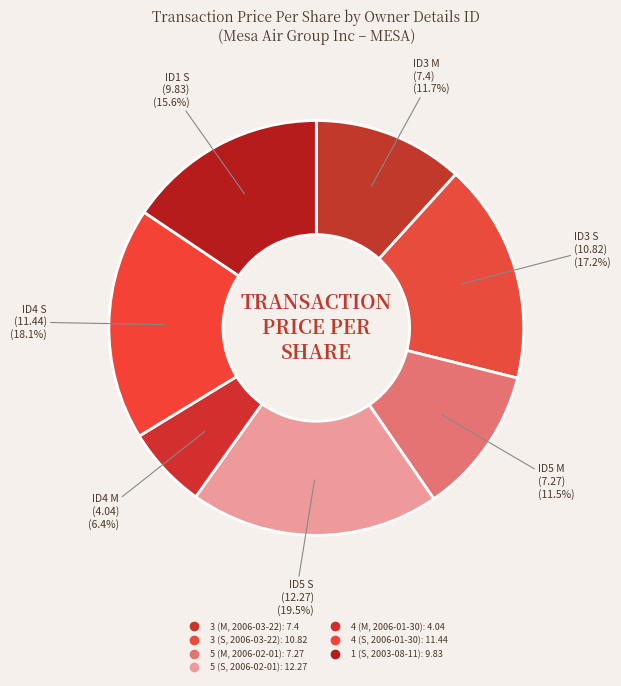

Count the number of slices in the pie.

7